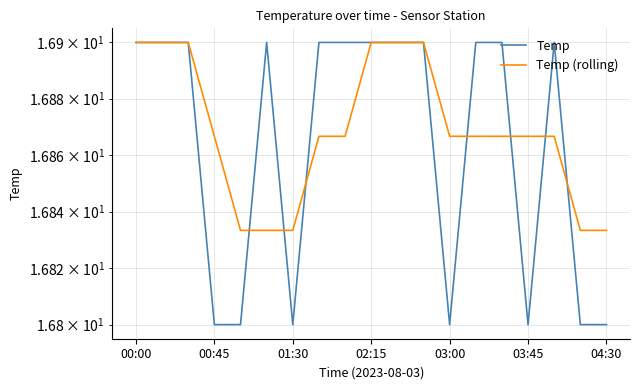

After their last crossing, which series has the higher values: Temp (rolling) or Temp?

Temp (rolling)